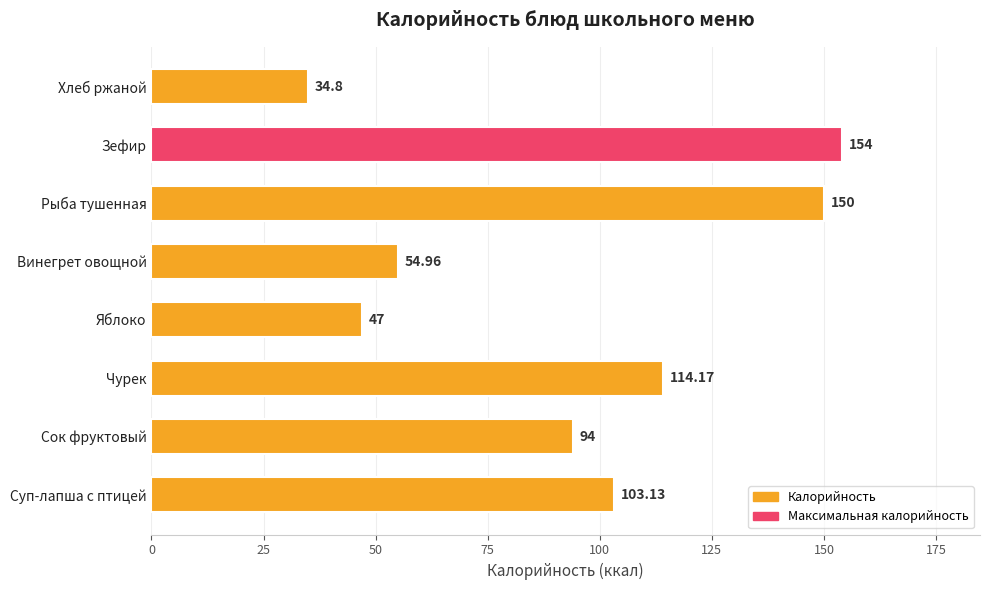

List the labels in order of value, smallest first.

Хлеб ржаной, Яблоко, Винегрет овощной, Сок фруктовый, Суп-лапша с птицей, Чурек, Рыба тушенная, Зефир